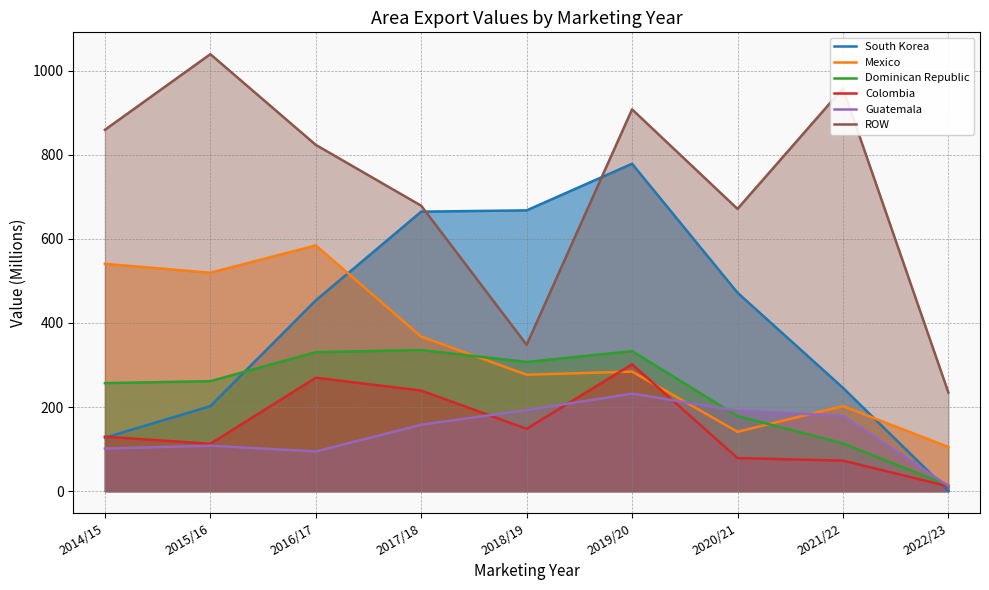

True or false: Mexico and South Korea cross at least once.

True